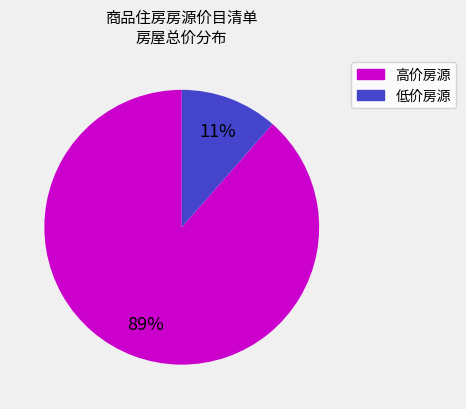

Is there a majority slice in this chart?

Yes